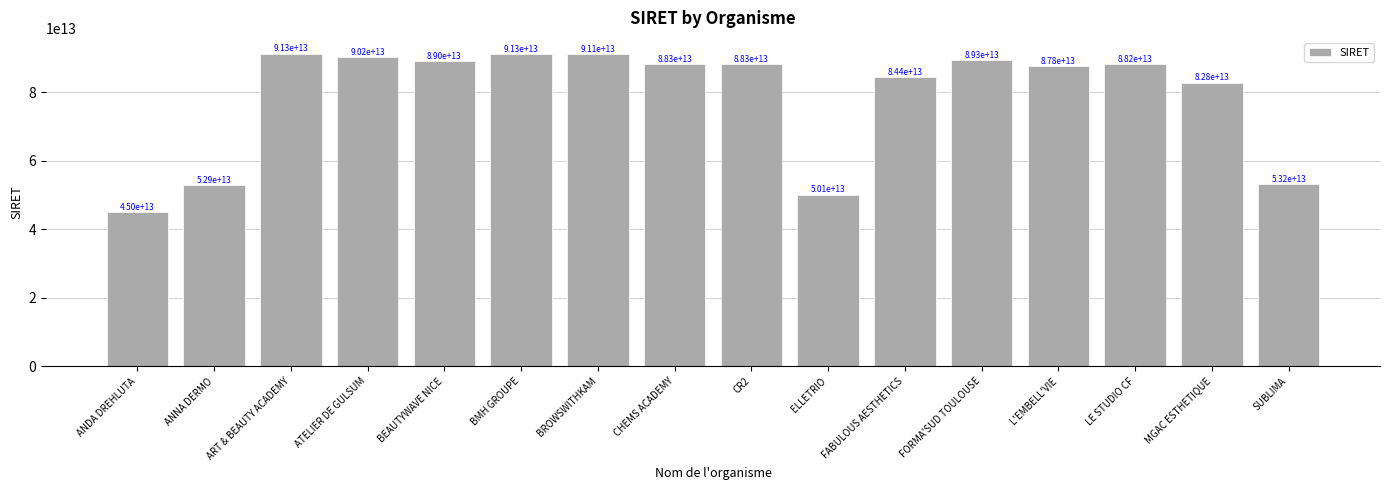

List the labels in order of value, smallest first.

ANDA DREHLUTA, ELLETRIO, ANNA DERMO, SUBLIMA, MGAC ESTHETIQUE, FABULOUS AESTHETICS, L'EMBELL'VIE, LE STUDIO CF, CHEMS ACADEMY, CR2, BEAUTYWAVE NICE, FORMA'SUD TOULOUSE, ATELIER DE GULSUM, BROWSWITHKAM, BMH GROUPE, ART & BEAUTY ACADEMY